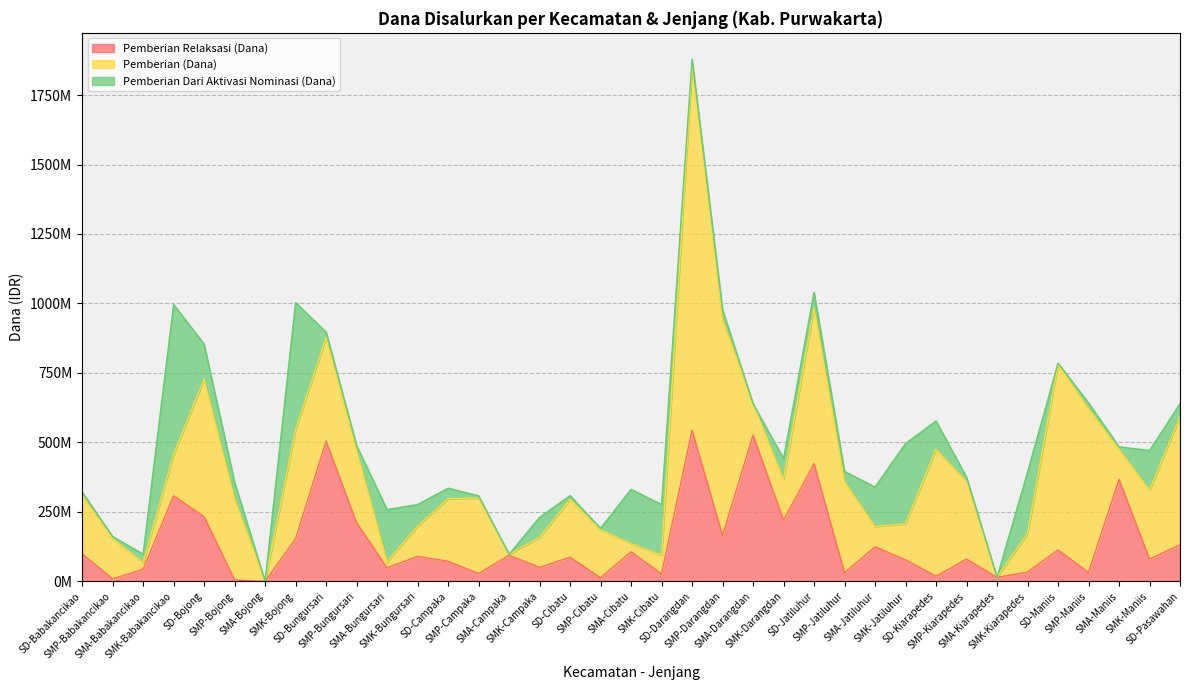

At which label does Pemberian Relaksasi (Dana) first exceed 86625000?

SD-Babakancikao